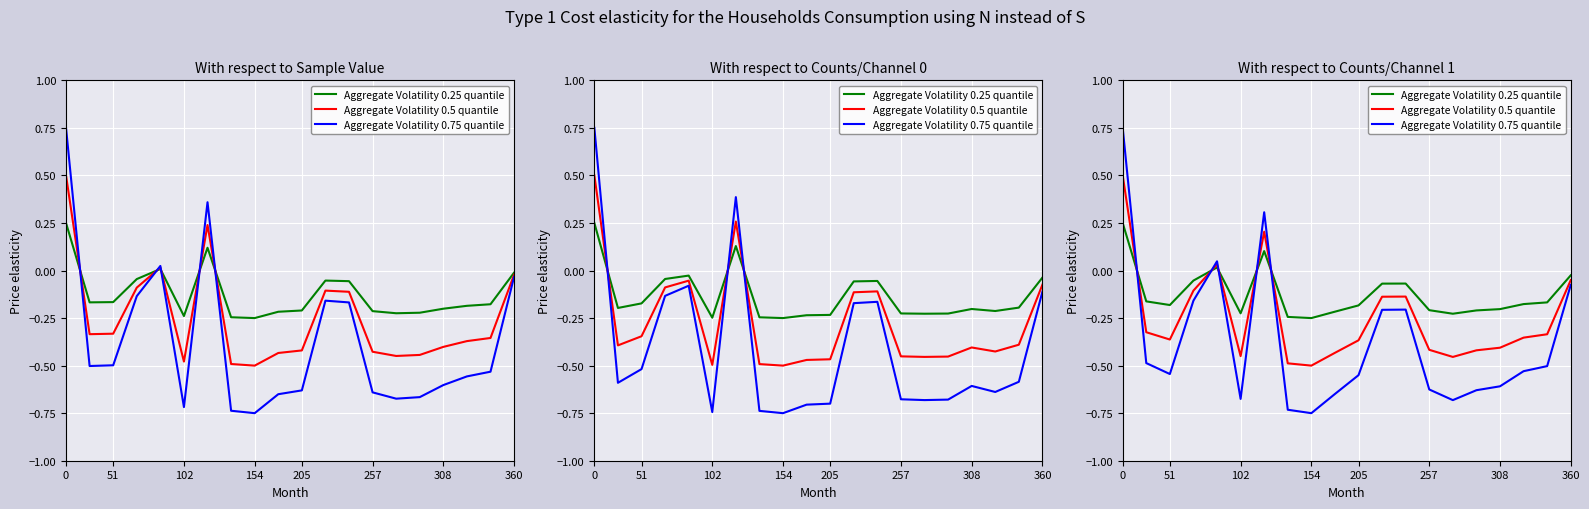

What is the maximum value shown in the chart?

0.8